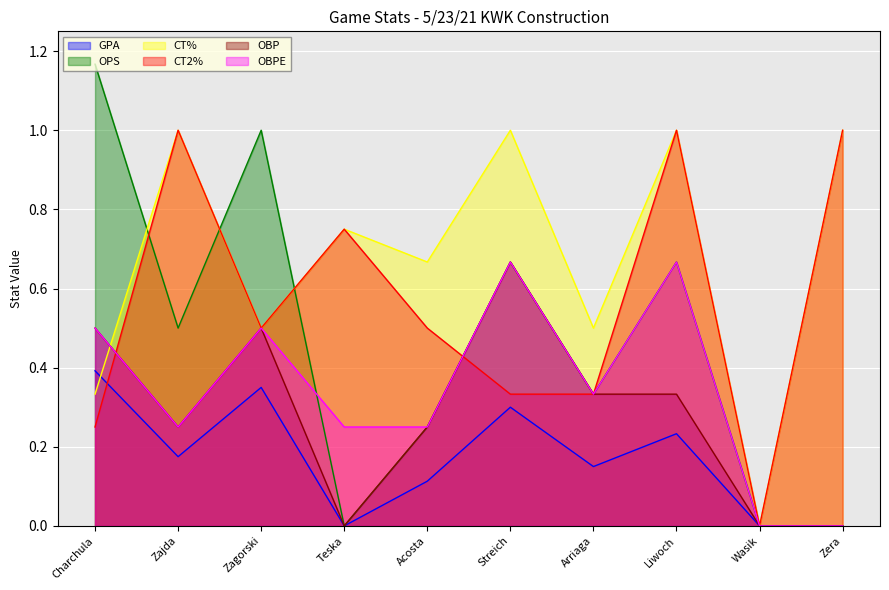

The CT% series shows 1.0 at Zajda. True or false?

True